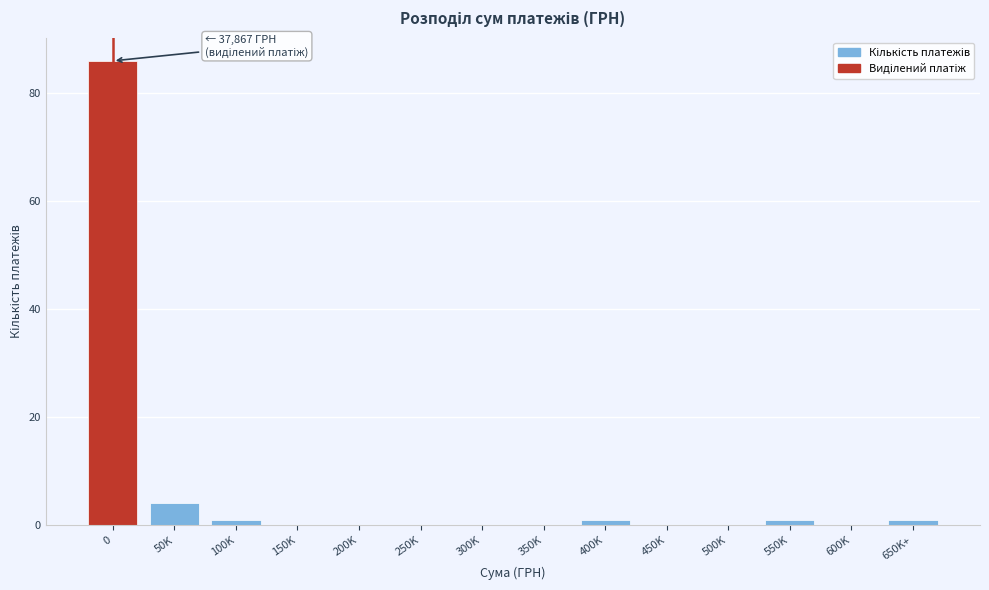

Reading left to right, transcribe all the data shown in this chart.

0=86	50K=4	100K=1	150K=0	200K=0	250K=0	300K=0	350K=0	400K=1	450K=0	500K=0	550K=1	600K=0	650K+=1